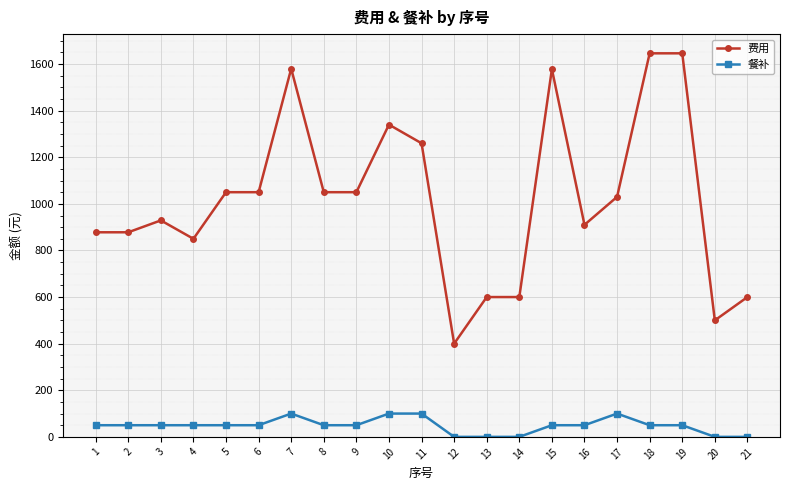

Is the value of 费用 at 4 greater than the value of 餐补 at 3?

Yes